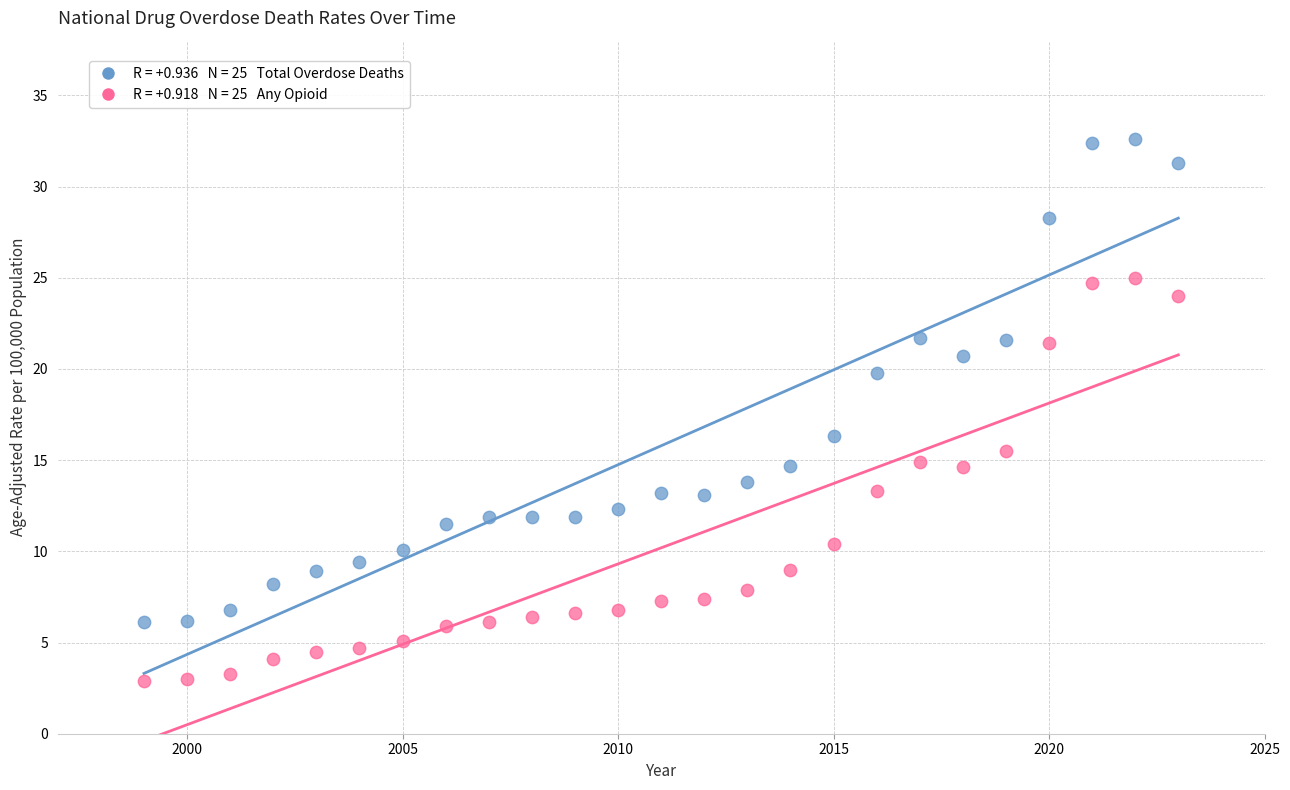

Across all series, what Y value is closest to 17?

16.3